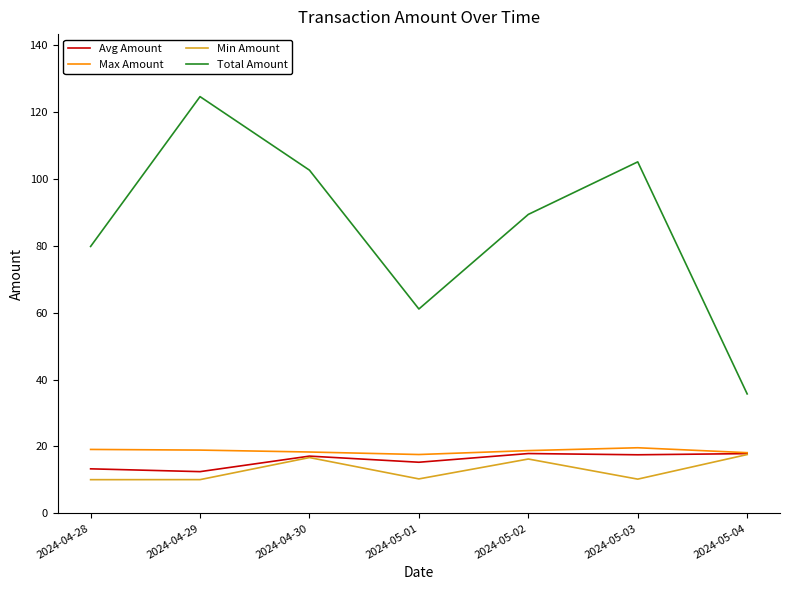

What is the maximum value shown in the chart?

124.6